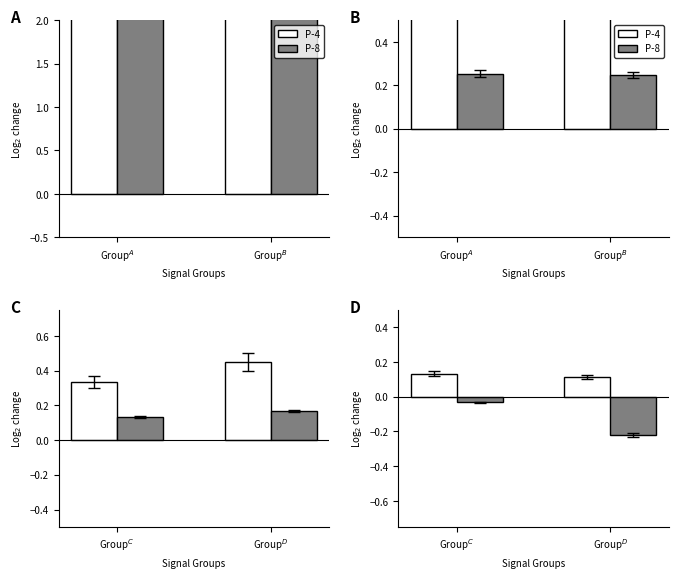

What is the smallest value displayed?

-0.2